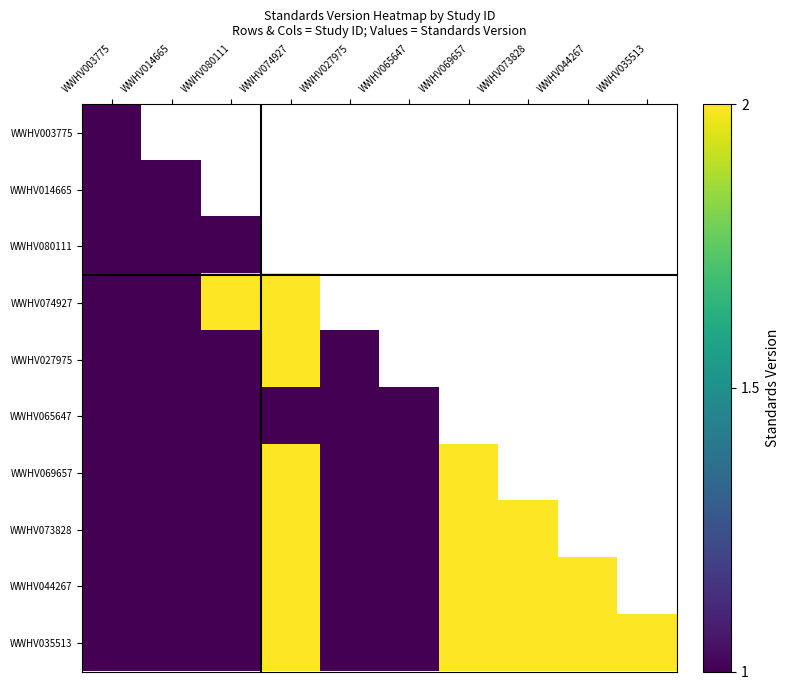

What is the total value across all series at WWHV069657?

17